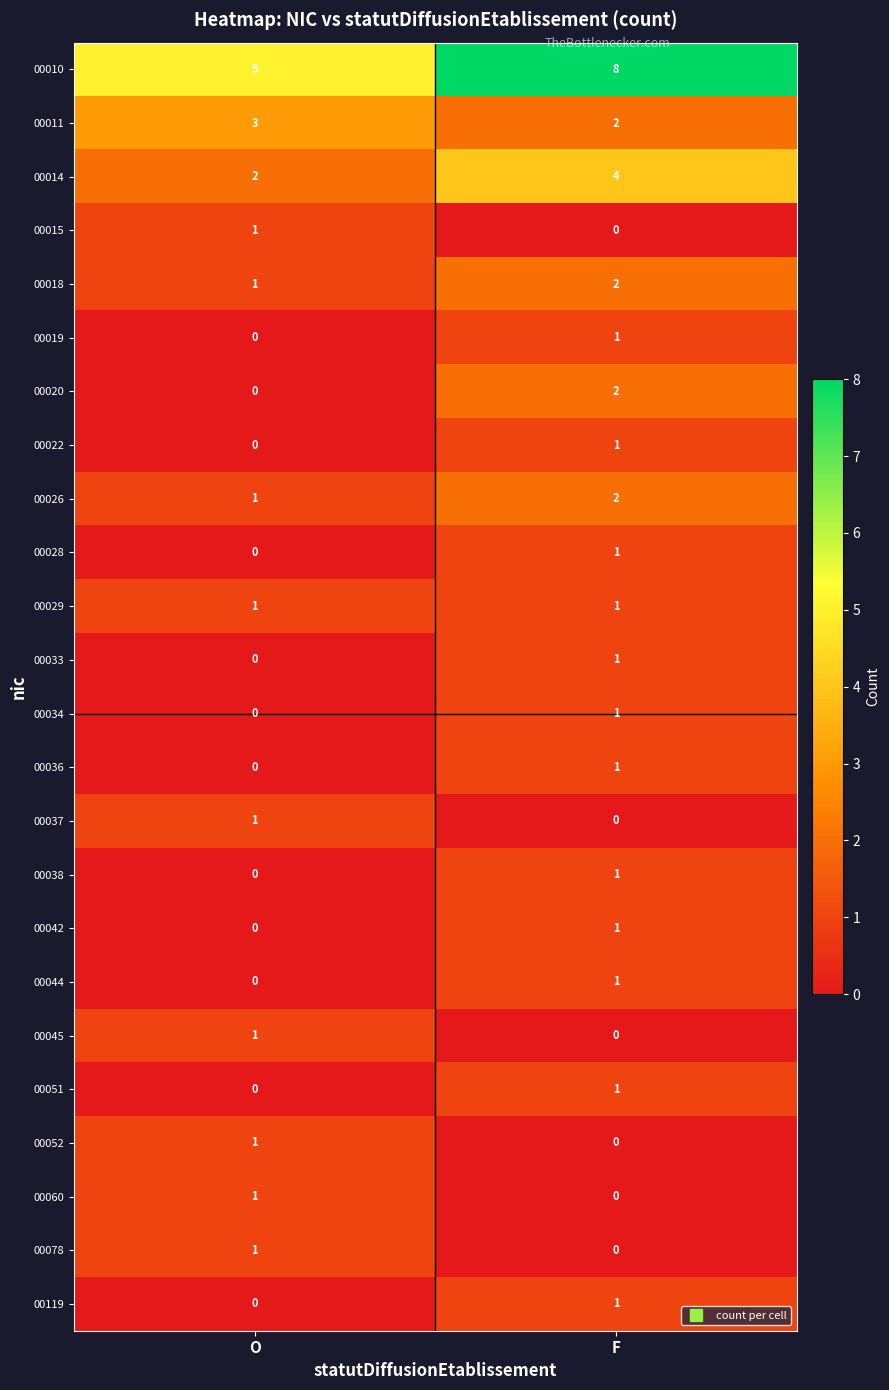

What is the total value across all series at O?

19